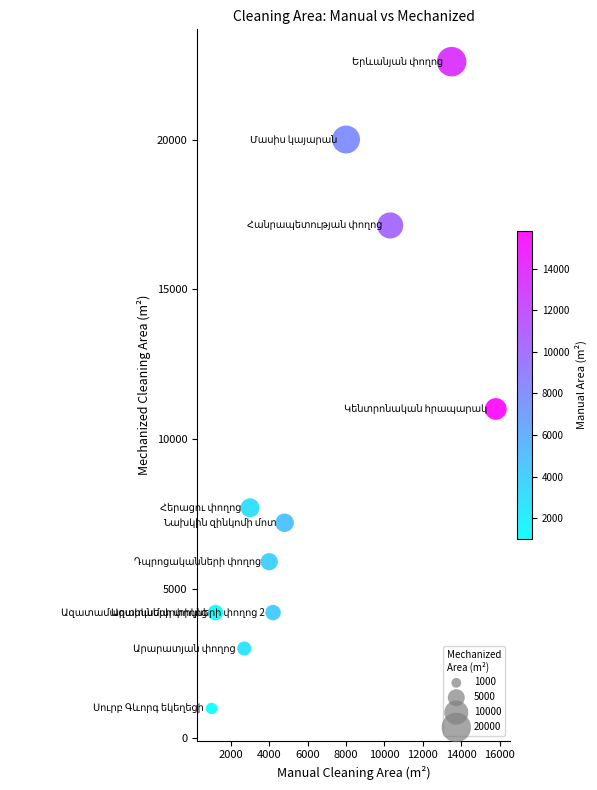

What is the range of Y values (max minus min)?

21600